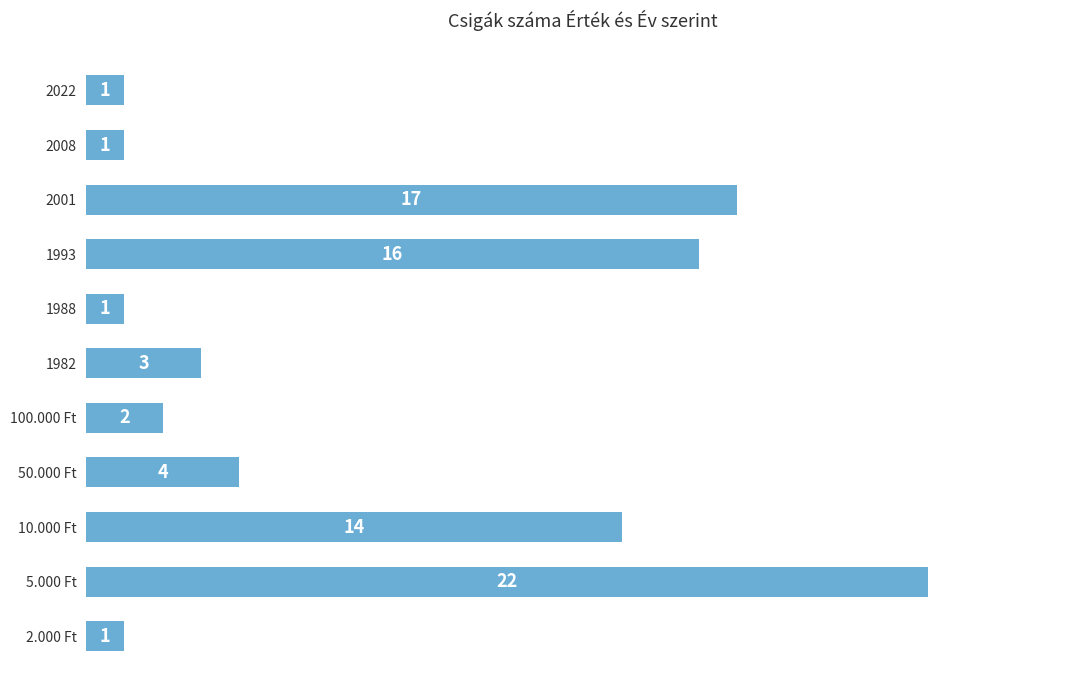

Does the chart contain stacked bars?

No